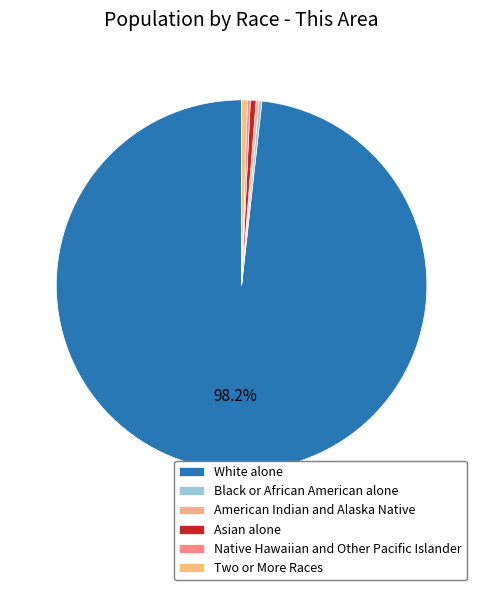

Which has a higher value, Asian alone or American Indian and Alaska Native?

Asian alone